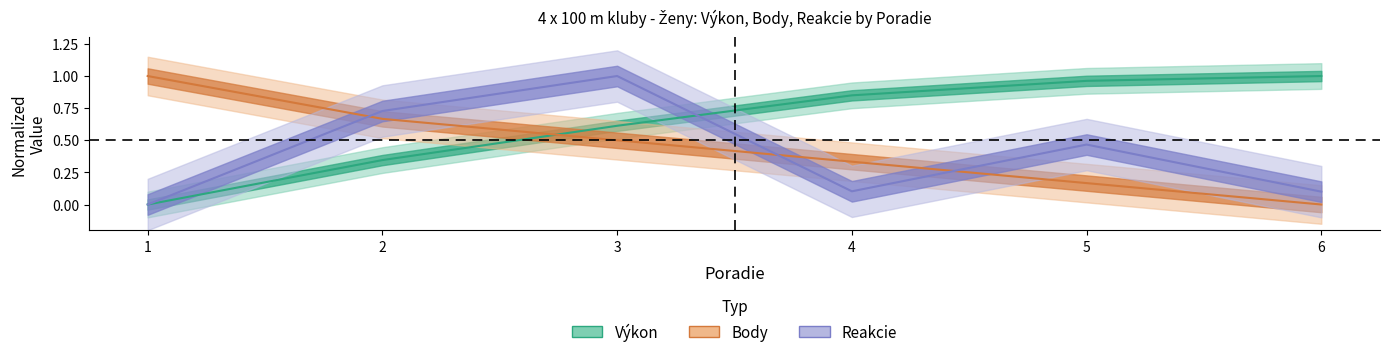

Does the chart display data point markers on the line(s)?

No